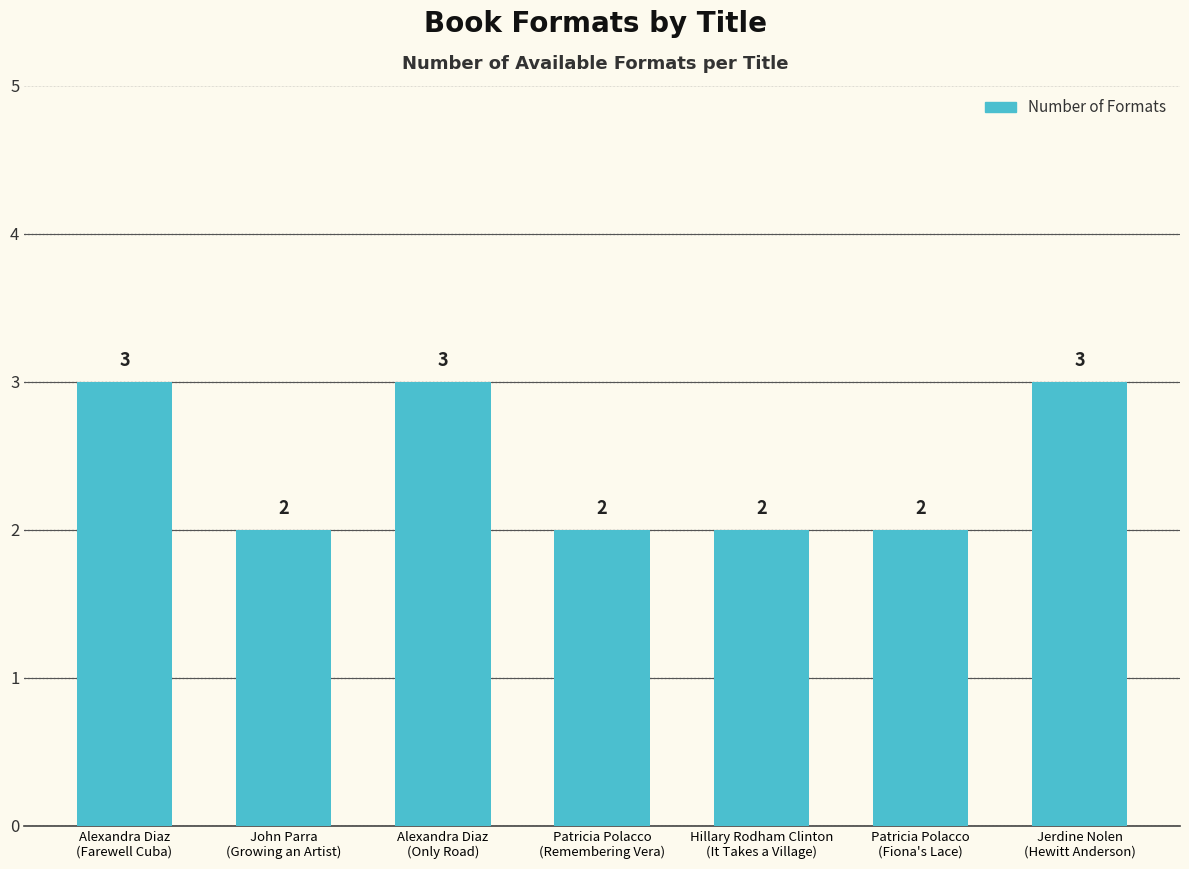

What is the difference between the values at Alexandra Diaz
(Farewell Cuba) and John Parra
(Growing an Artist)?

1